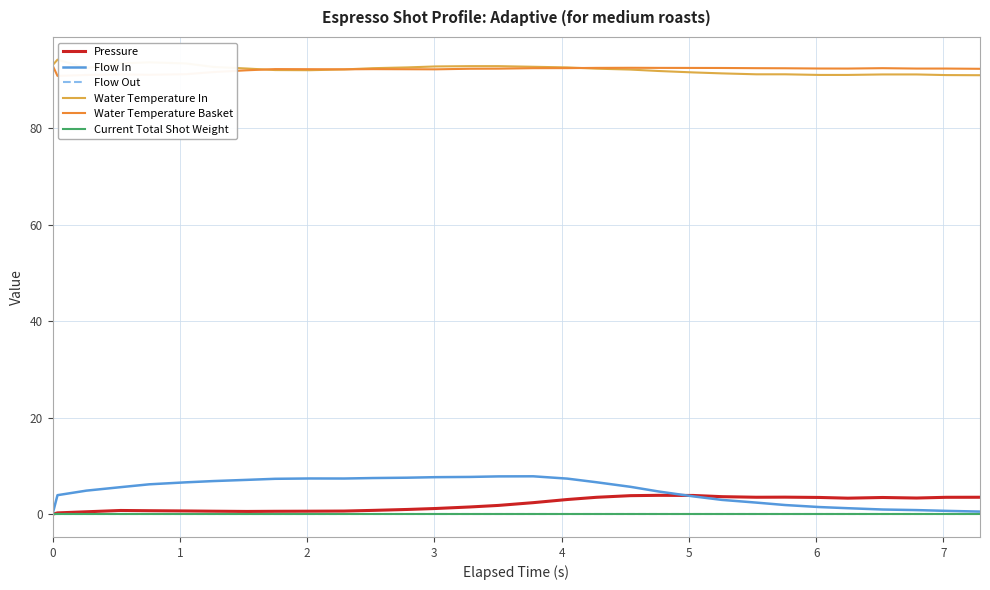

How many lines are shown in the chart?

6